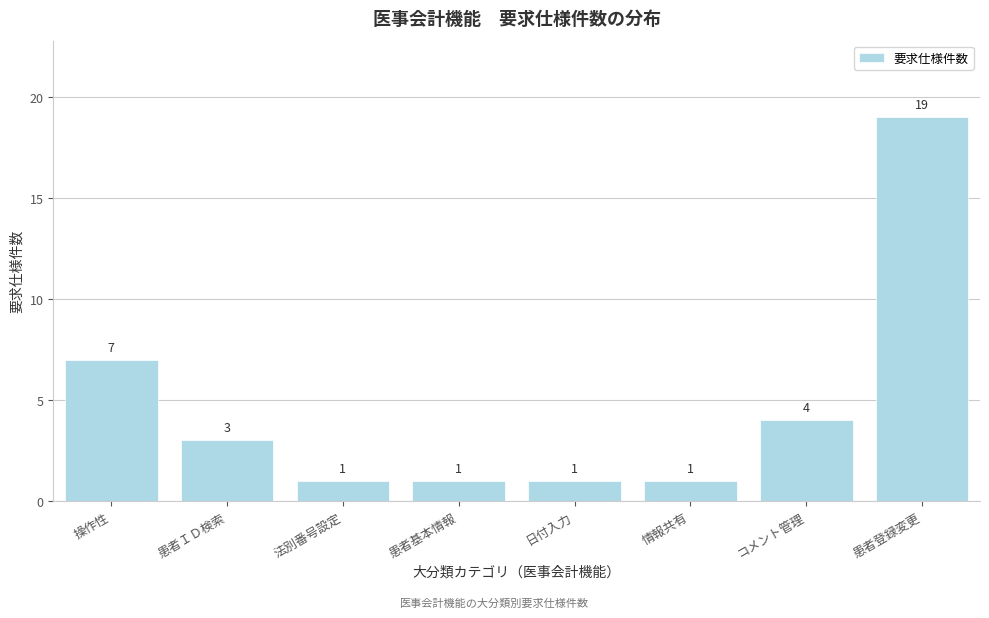

Reading left to right, extract all data points from this chart.

7	3	1	1	1	1	4	19